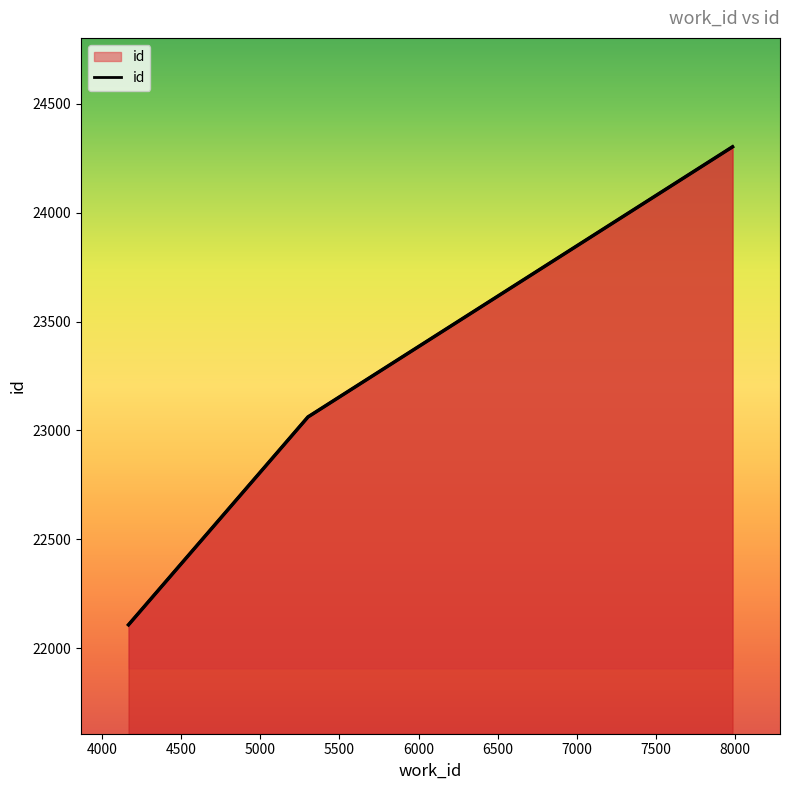

How many categories are shown in the chart?

3